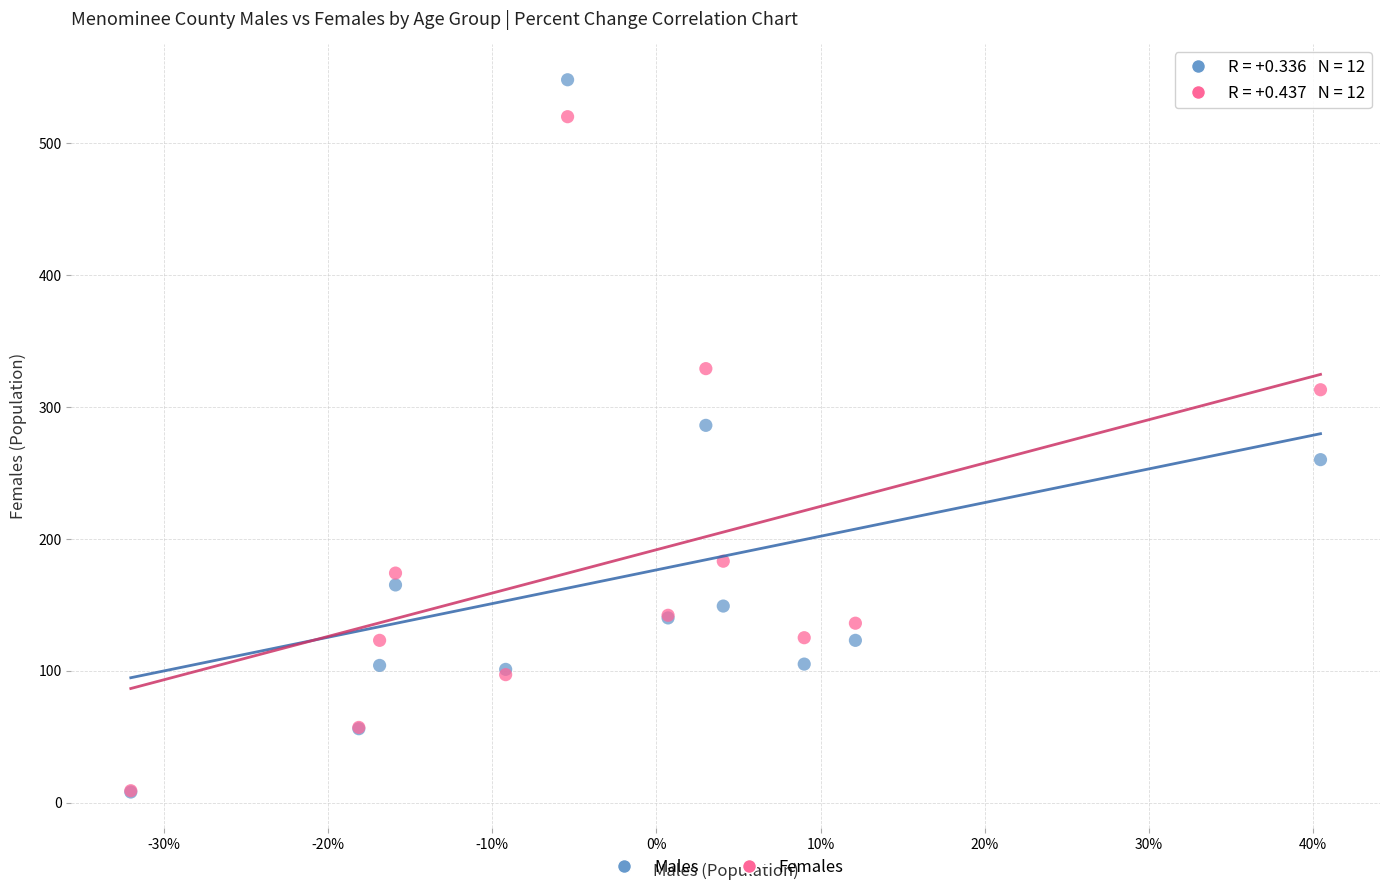

What are all the series names shown in the legend?

Males, Females